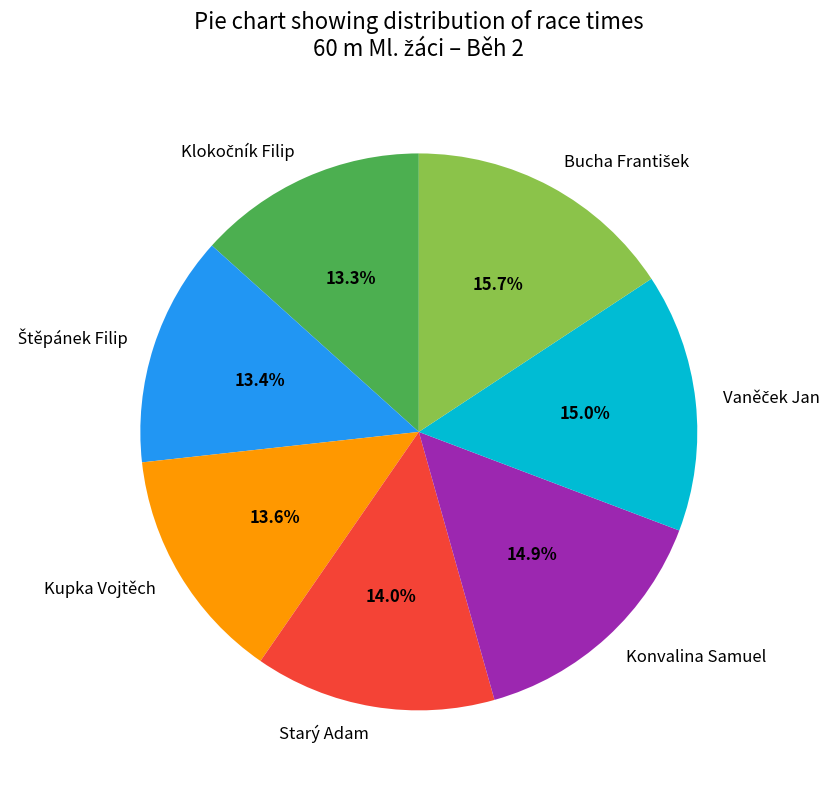

Does any single category account for the majority?

No